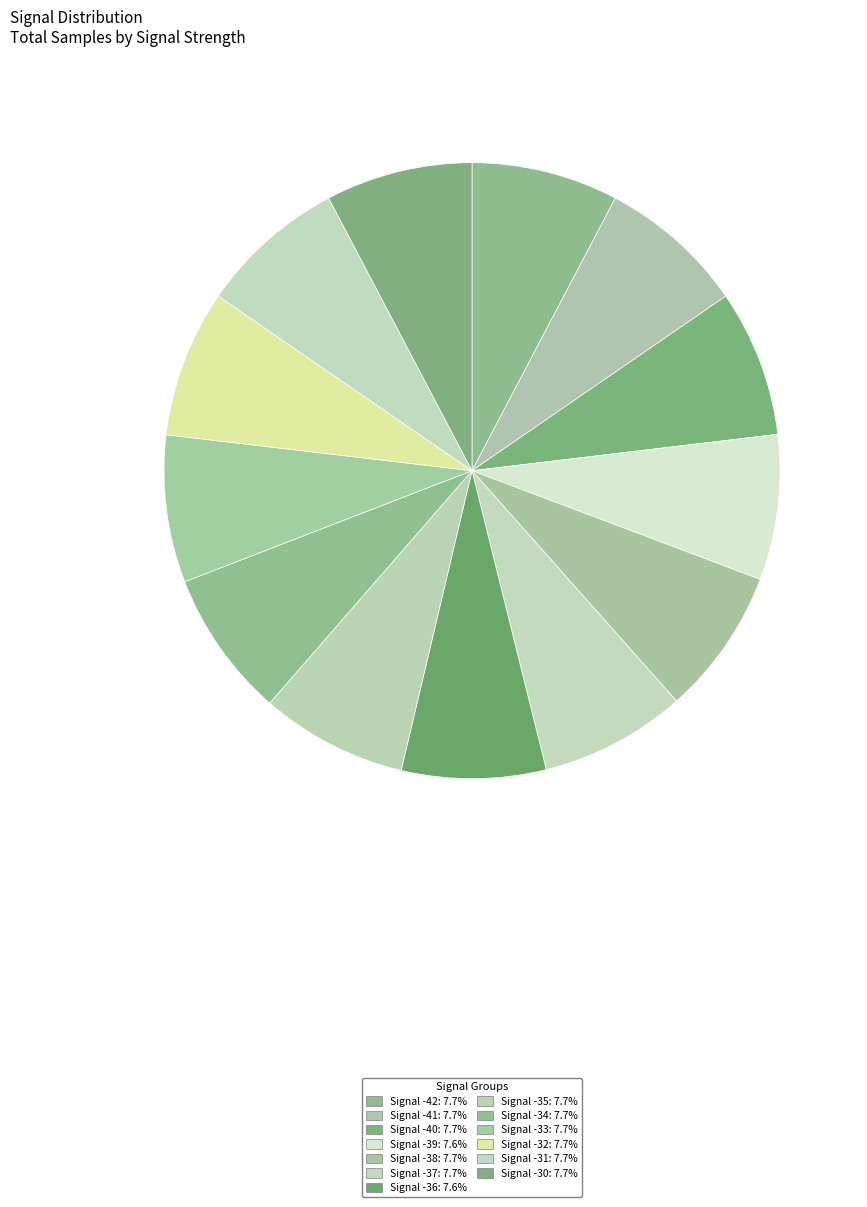

How many segments does this pie chart have?

13